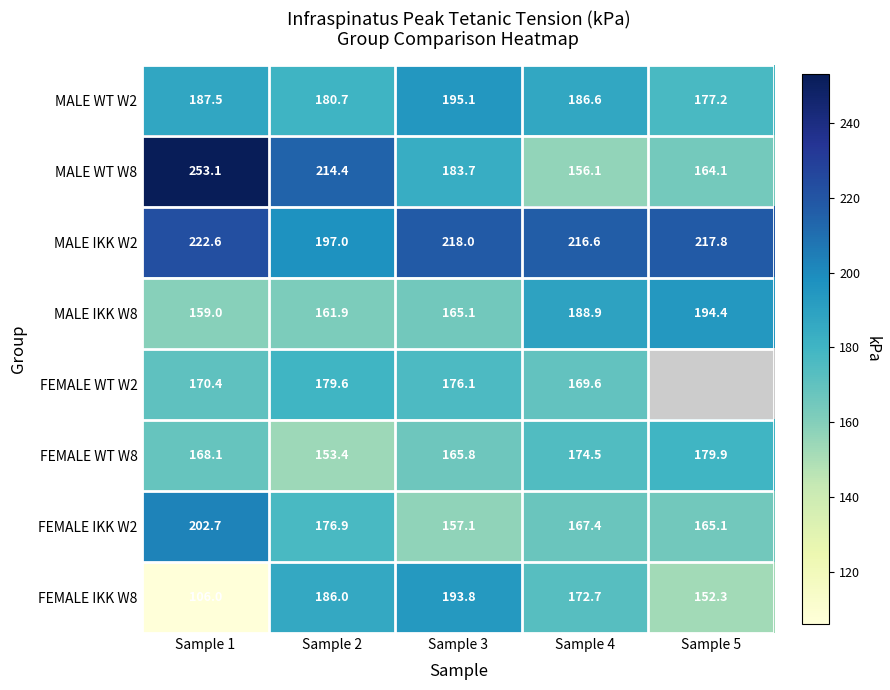

Rank the categories by FEMALE IKK W8 value from highest to lowest.

Sample 3, Sample 2, Sample 4, Sample 5, Sample 1